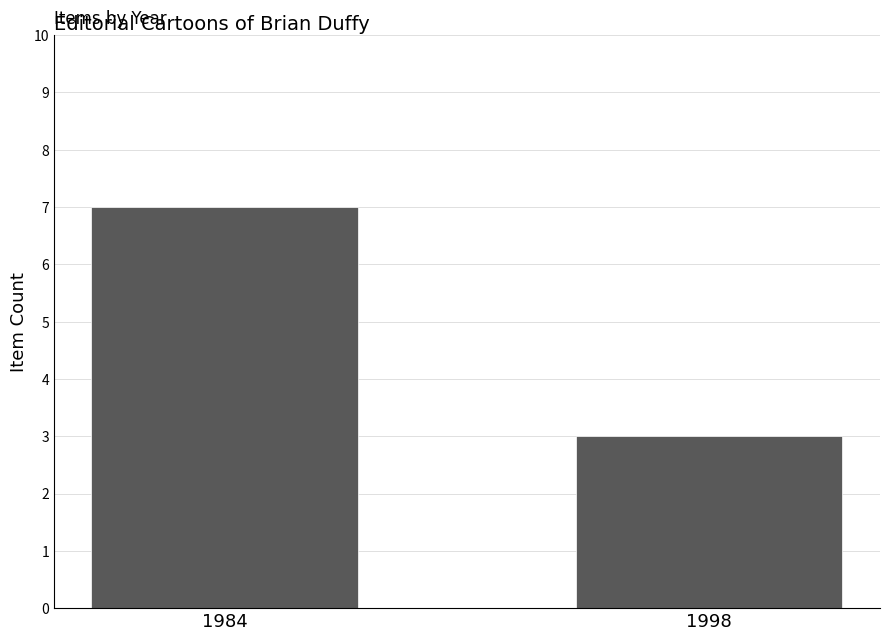

Rank the categories by value from highest to lowest.

1984, 1998